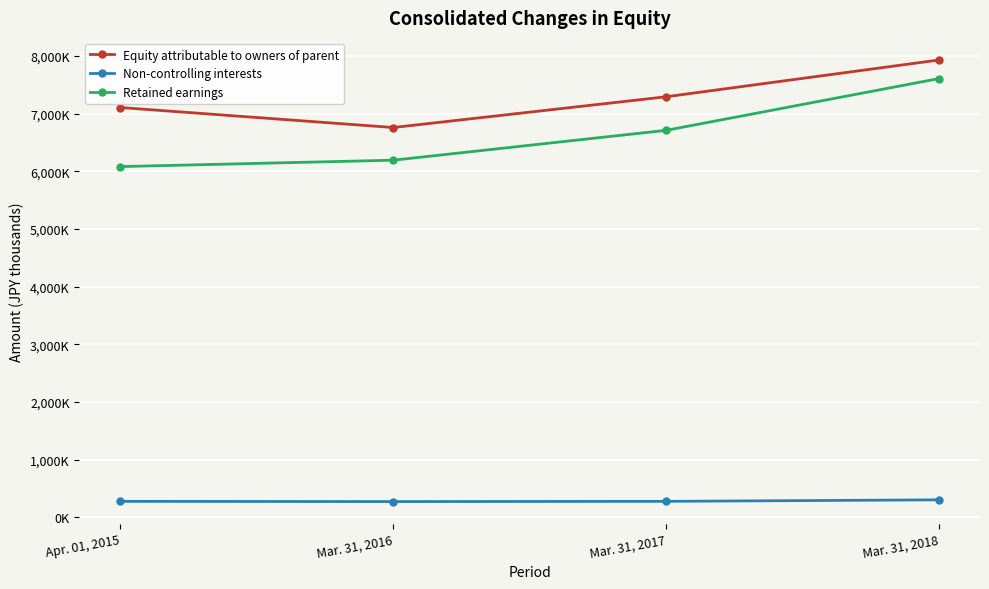

Where is Equity attributable to owners of parent nearest to the value 7347485?

Mar. 31, 2017